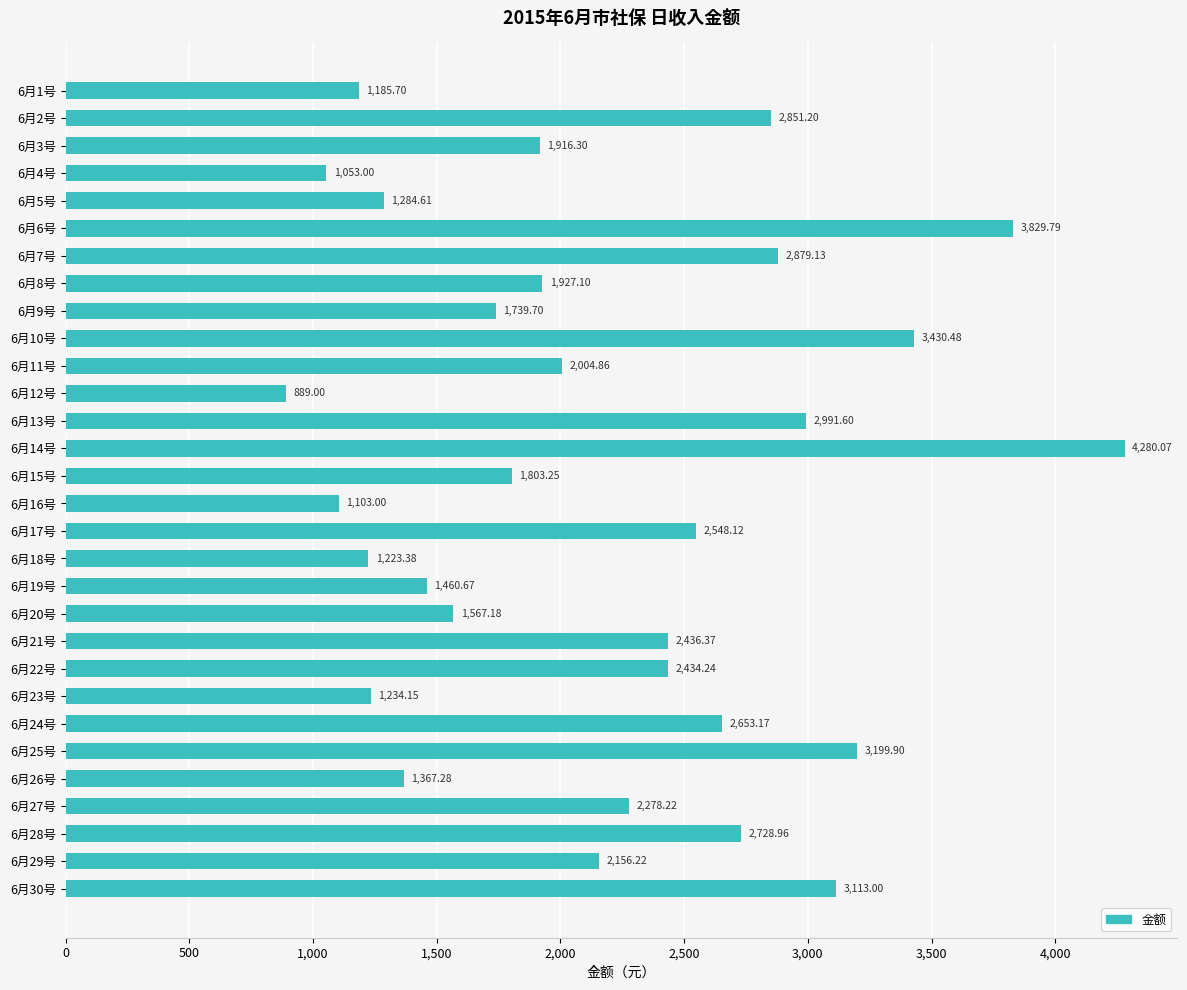

List the labels in order of value, smallest first.

6月12号, 6月4号, 6月16号, 6月1号, 6月18号, 6月23号, 6月5号, 6月26号, 6月19号, 6月20号, 6月9号, 6月15号, 6月3号, 6月8号, 6月11号, 6月29号, 6月27号, 6月22号, 6月21号, 6月17号, 6月24号, 6月28号, 6月2号, 6月7号, 6月13号, 6月30号, 6月25号, 6月10号, 6月6号, 6月14号